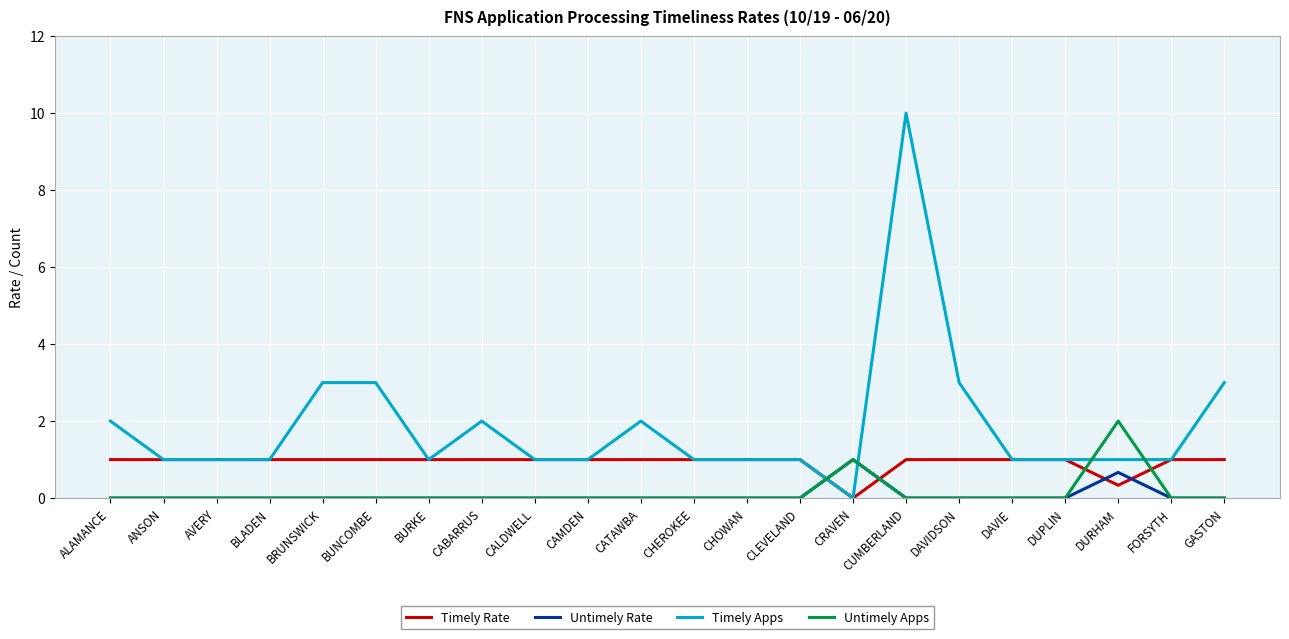

Which series has the largest range (max minus min)?

Timely Apps